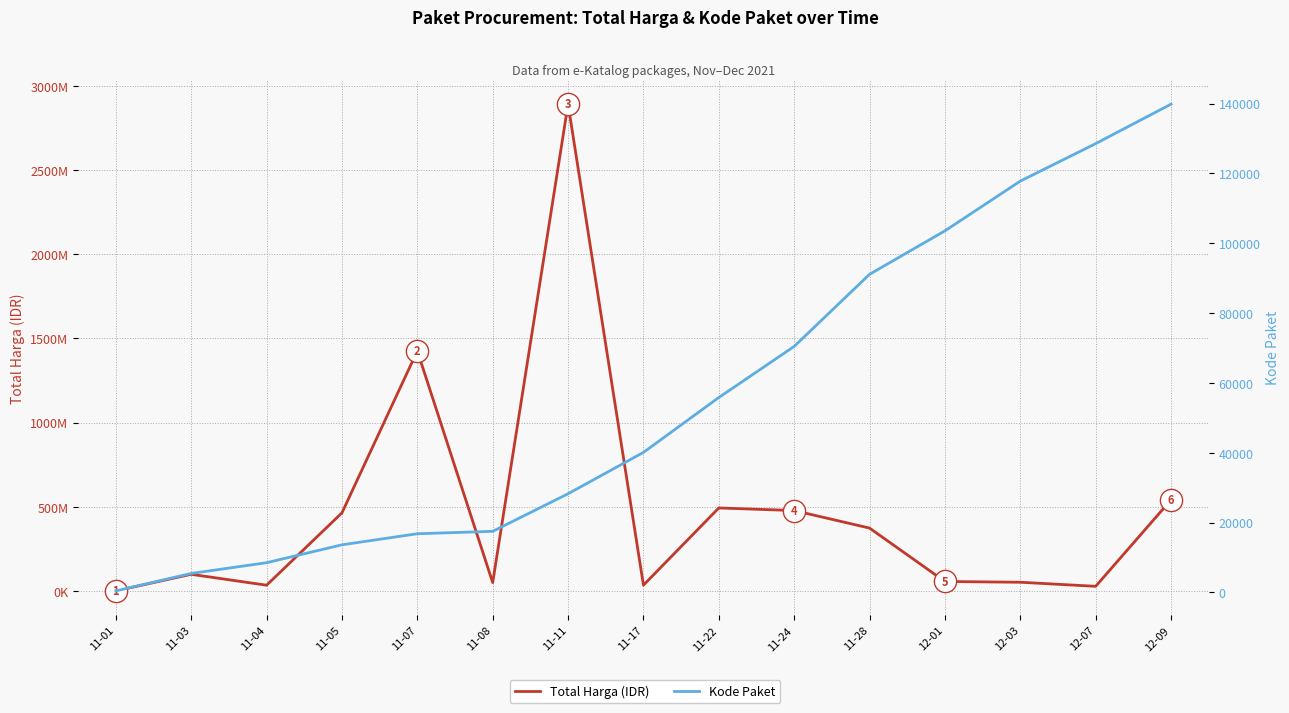

List the series in order of their peak value, highest first.

Total Harga (IDR), Kode Paket